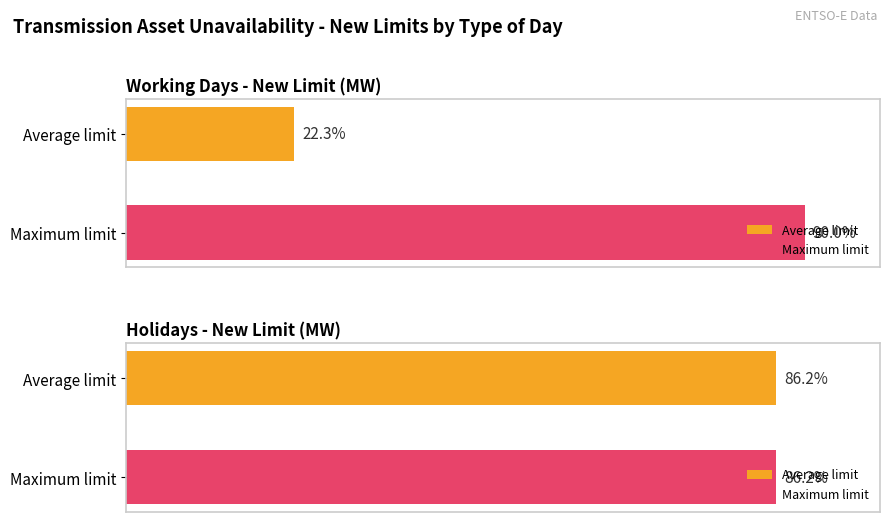

Rank the series by their maximum value, from lowest to highest.

Holidays, Working days